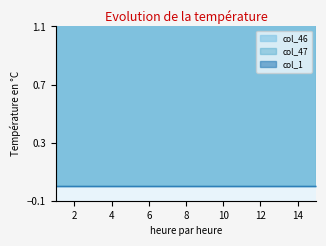

True or false: col_47 and col_46 cross at least once.

False